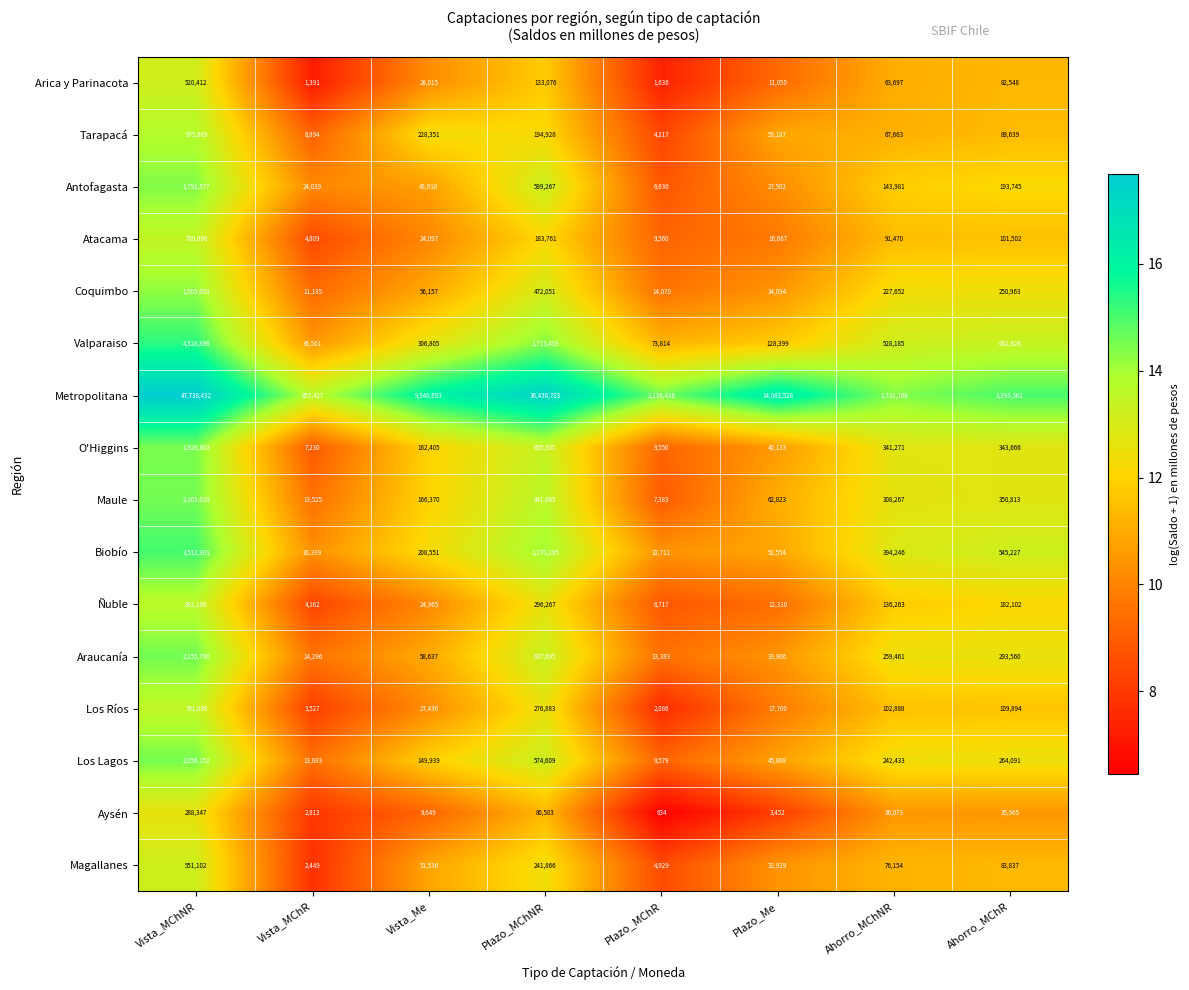

How many data points does each series have?

8